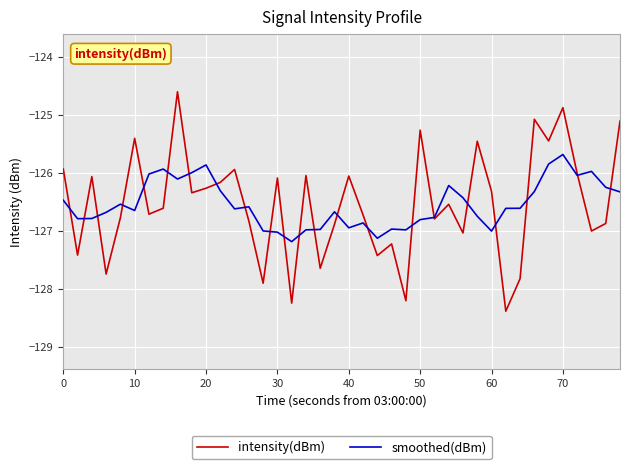

List the series in order of their peak value, highest first.

intensity(dBm), smoothed(dBm)